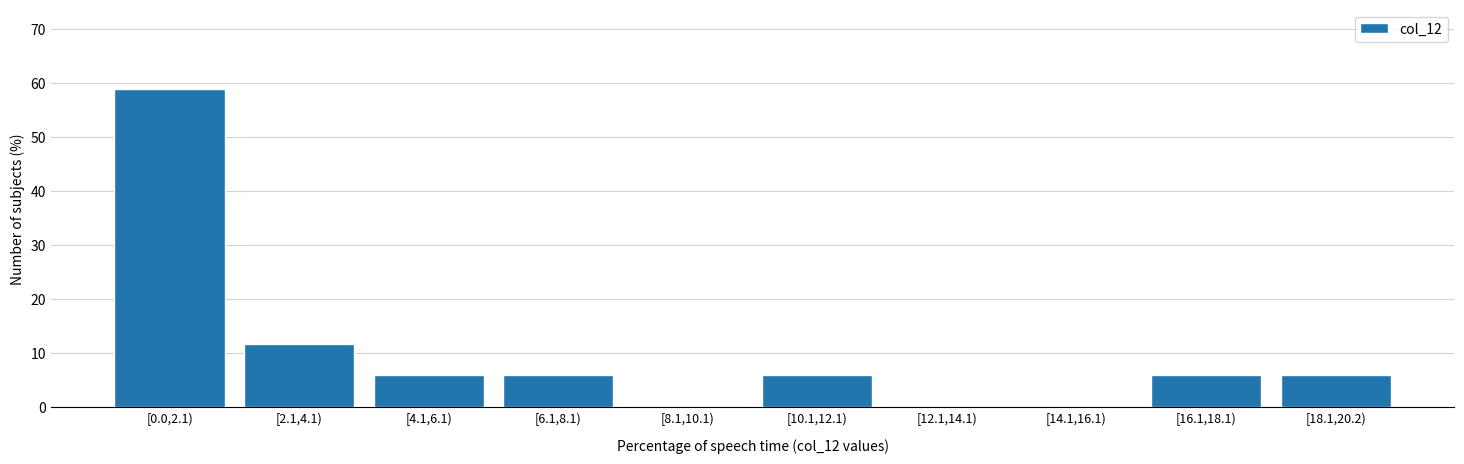

Reading left to right, extract all data points from this chart.

[0.0,2.1)=58.8	[2.1,4.1)=11.8	[4.1,6.1)=5.9	[6.1,8.1)=5.9	[8.1,10.1)=0.0	[10.1,12.1)=5.9	[12.1,14.1)=0.0	[14.1,16.1)=0.0	[16.1,18.1)=5.9	[18.1,20.2)=5.9